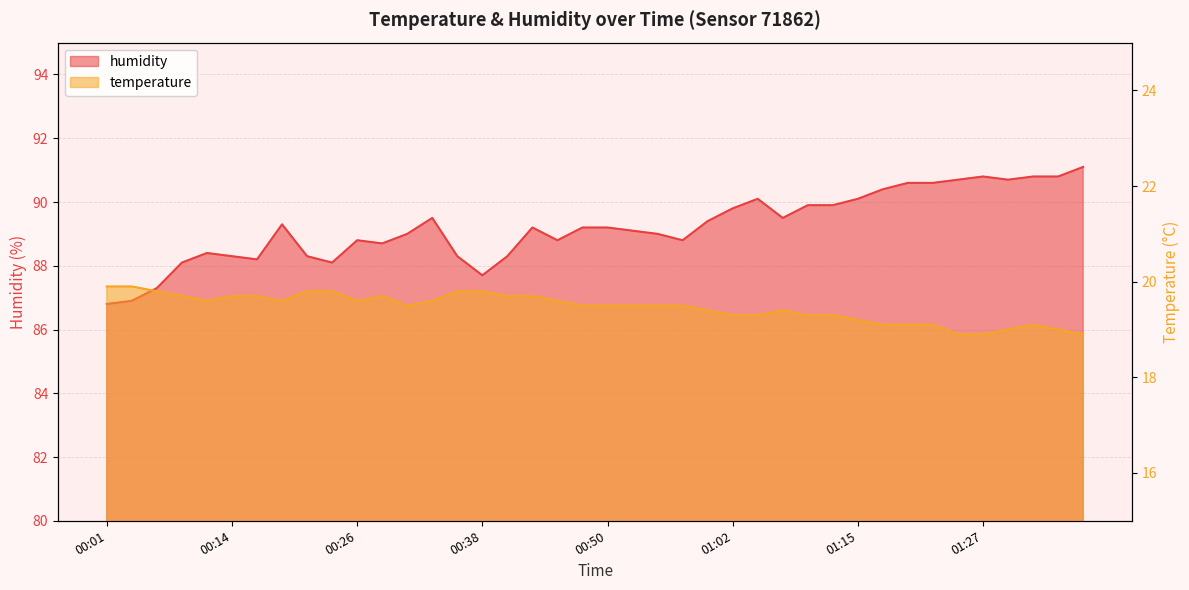

Where is the first local maximum for humidity?

00:11